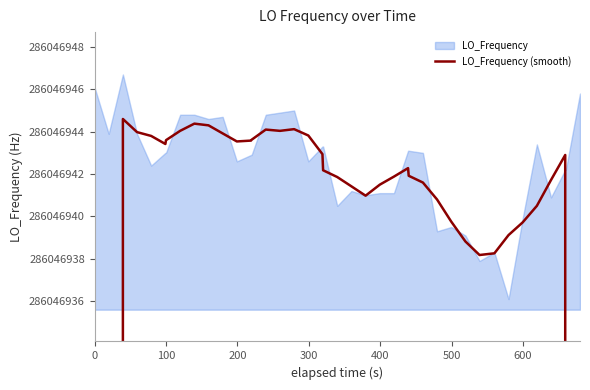

Reading right to left, extract all data points from this chart.

171628166.0	228837554.2	286046942.9	286046941.7	286046940.5	286046939.7	286046939.1	286046938.3	286046938.2	286046938.8	286046939.8	286046940.8	286046941.6	286046941.9	286046942.3	286046941.9	286046941.5	286046941.0	286046941.4	286046941.9	286046942.2	286046942.9	286046943.8	286046944.1	286046944.0	286046944.1	286046943.6	286046943.6	286046943.5	286046943.9	286046944.3	286046944.4	286046944.0	286046943.6	286046943.4	286046943.8	286046944.0	286046944.6	228837556.1	171628167.3